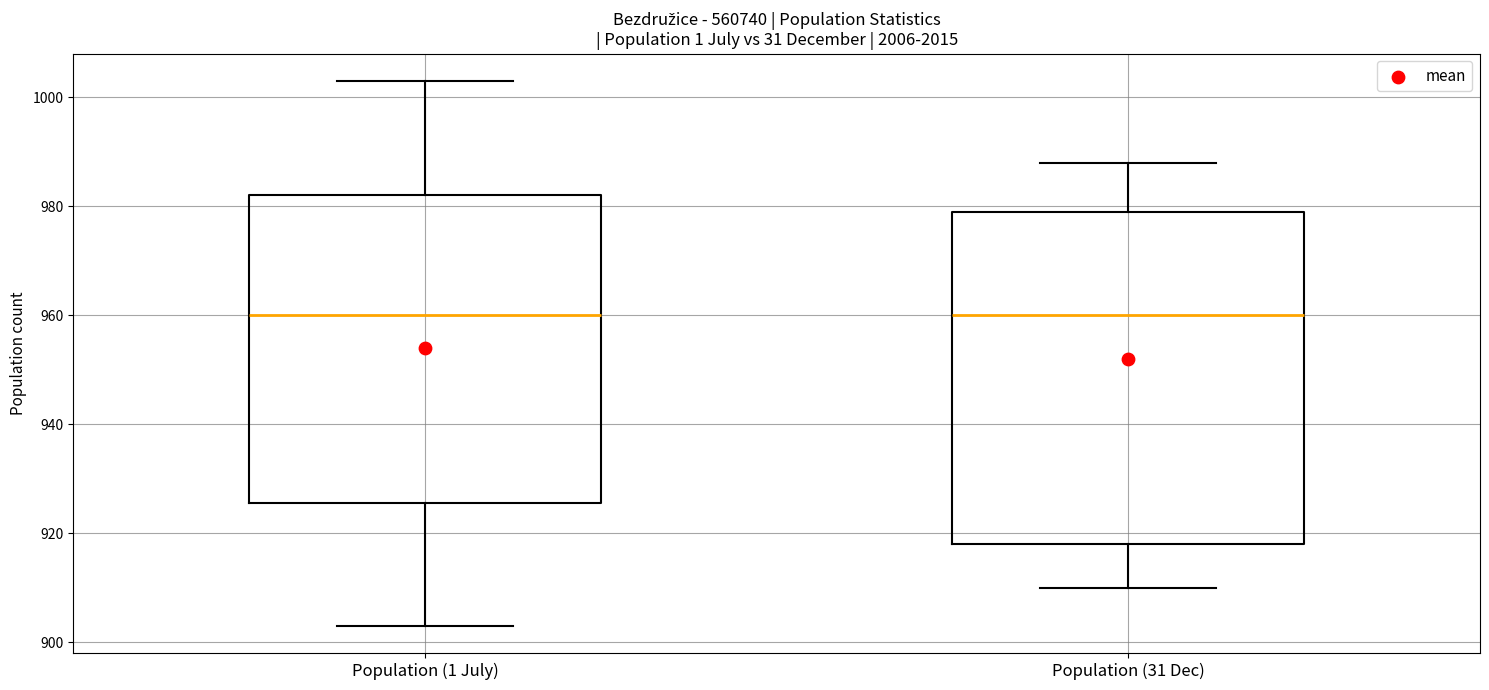

Reading left to right, read every box against the y-axis: the position of its median line, the range the box covers, and the ends of its whiskers. The values are not printed on the chart, so give them approximately, as read against the axis.

Population (1 July): median 960, box 926 to 982, whiskers 904 to 1004
Population (31 Dec): median 960, box 918 to 980, whiskers 910 to 988